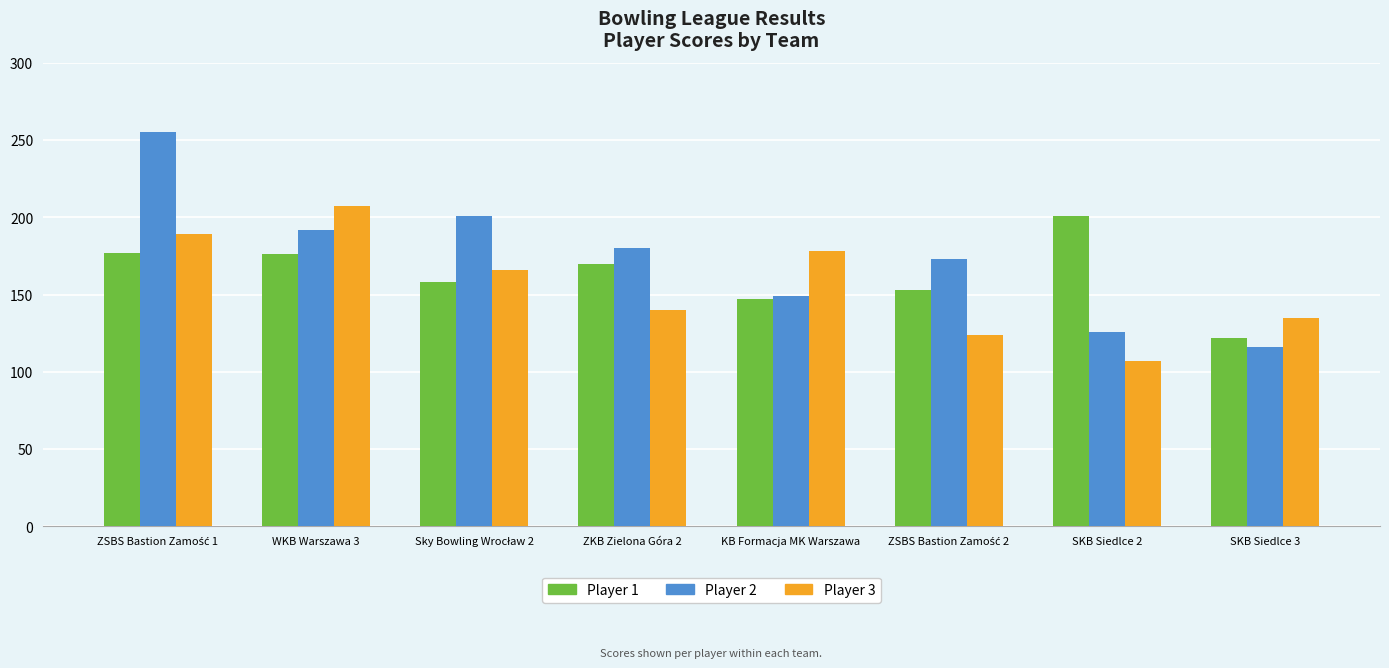

The value of Player 1 at SKB Siedlce 3 is 48. True or false?

False